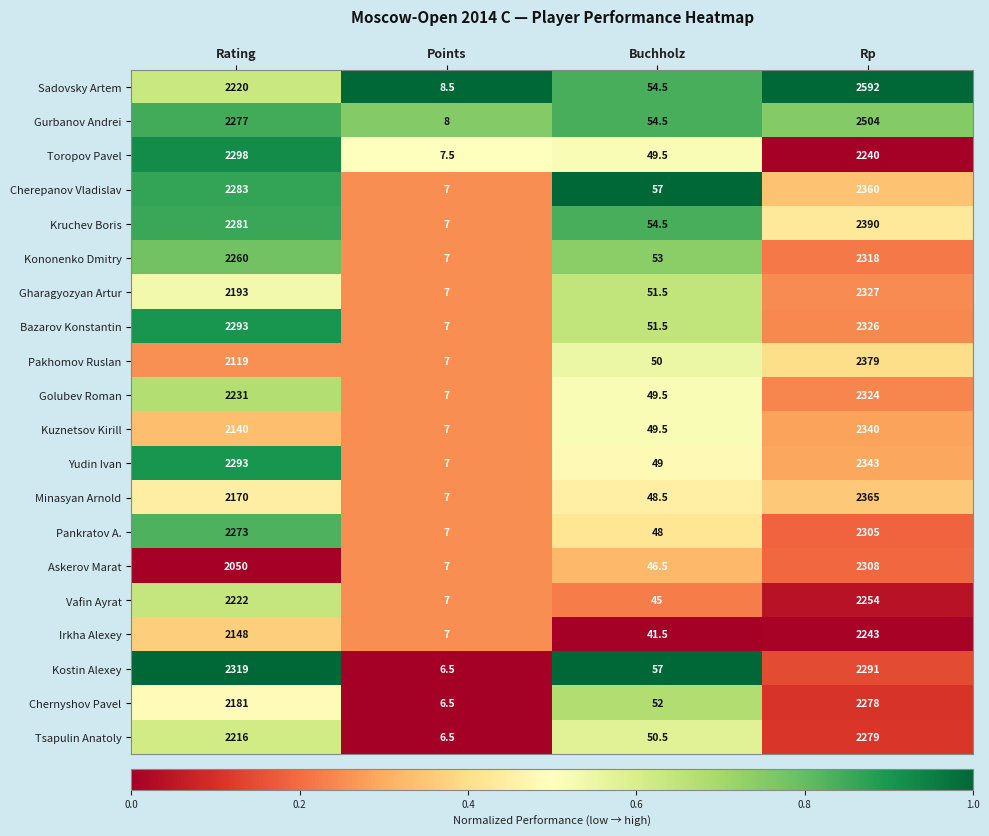

Where is Cherepanov Vladislav nearest to the value 1183?

Rating